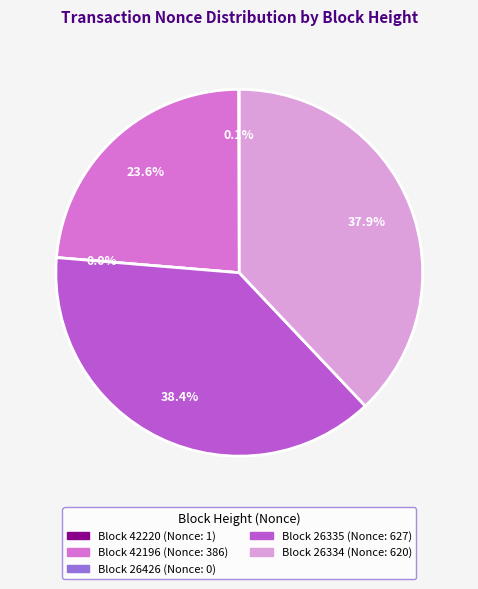

Is it true that 42220 is 14% of the pie?

False